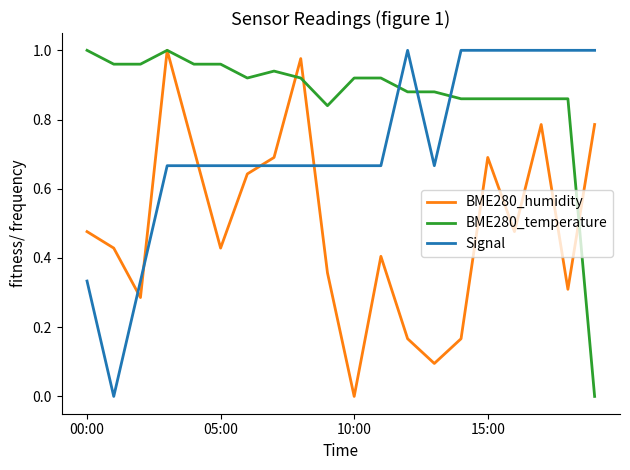

After their last crossing, which series has the higher values: BME280_temperature or Signal?

Signal